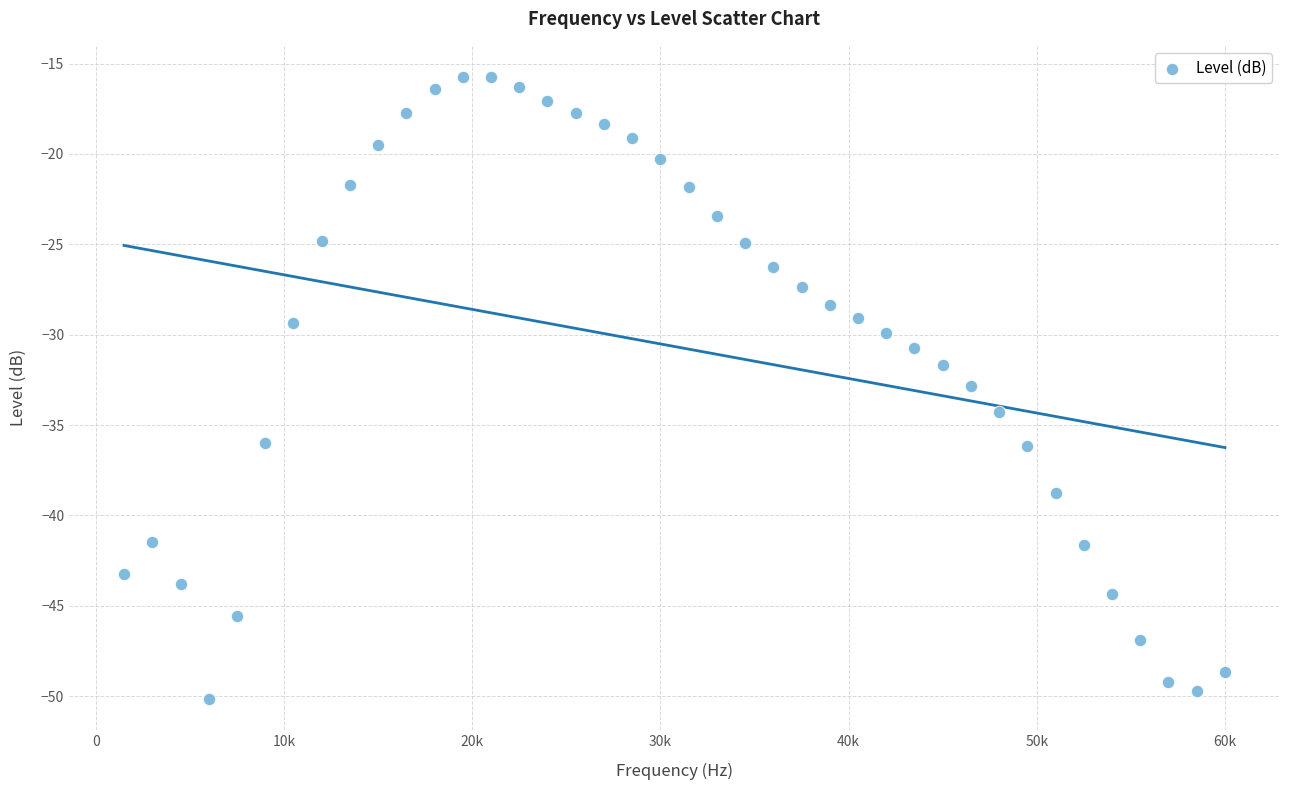

What is the range of X values (max minus min)?

58500.0